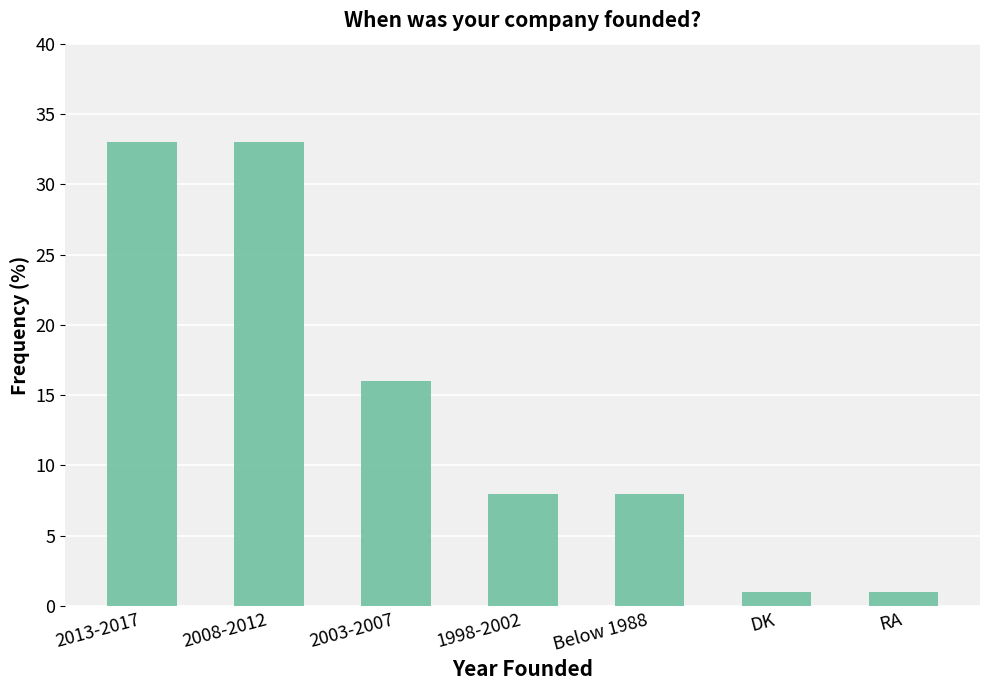

The chart shows a value of 1 at RA. True or false?

True